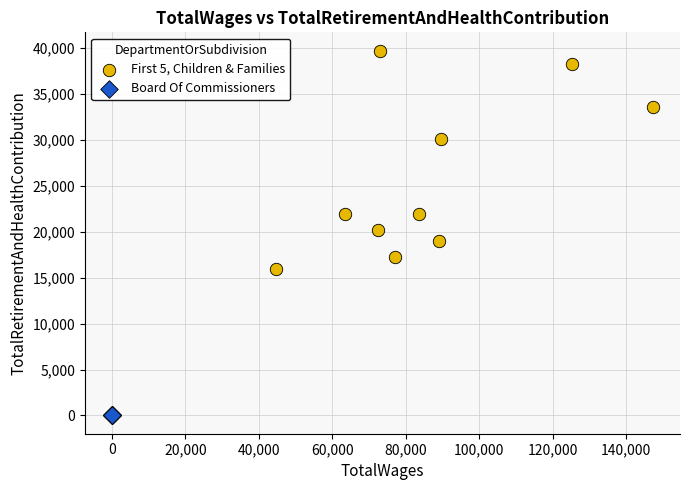

Which series contains the highest Y value?

First 5, Children & Families